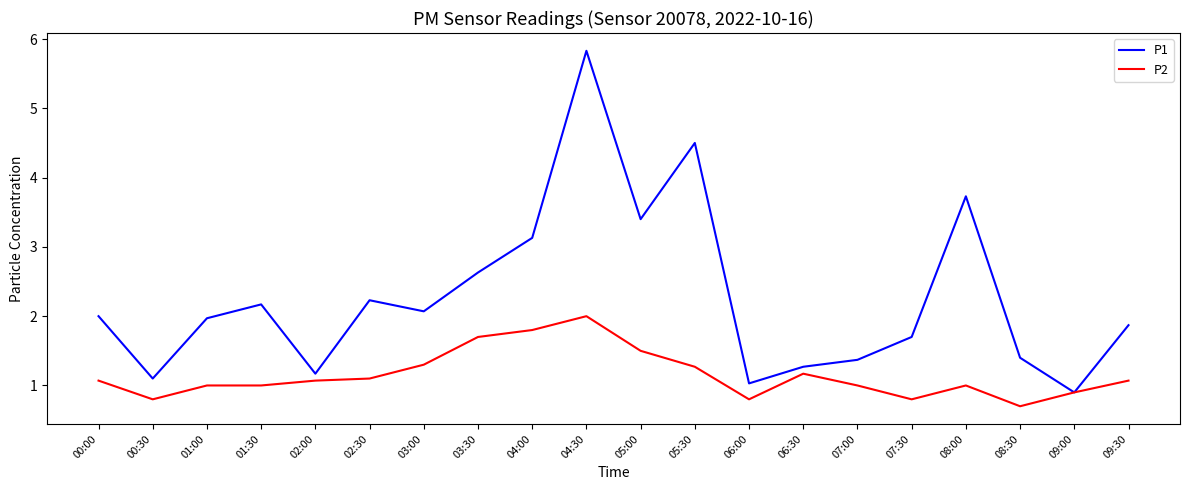

What is the maximum value for P1?

5.8